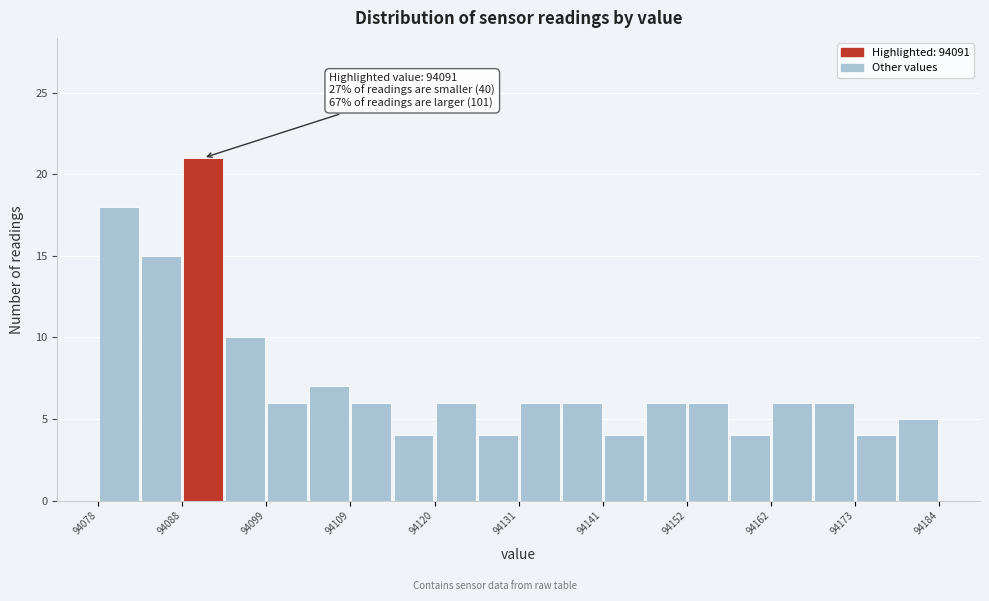

Read against the x-axis, roughly where is the centre of the tallest bar?

94092